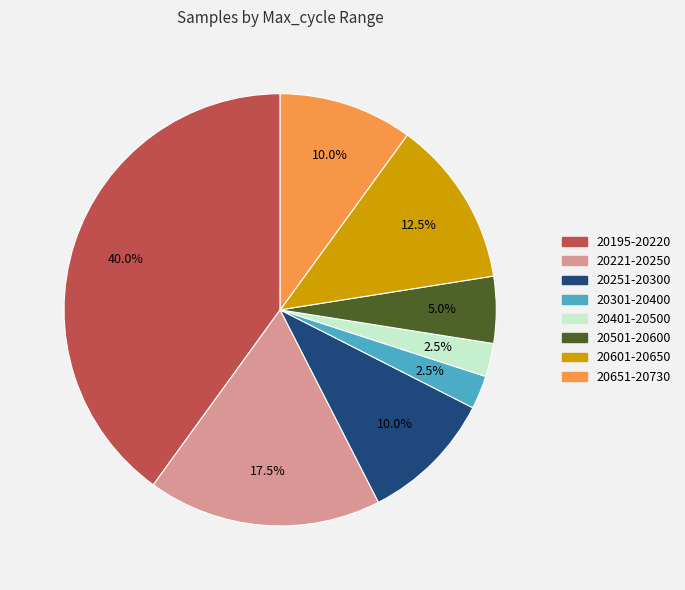

Which category has the biggest portion of the pie?

20195-20220